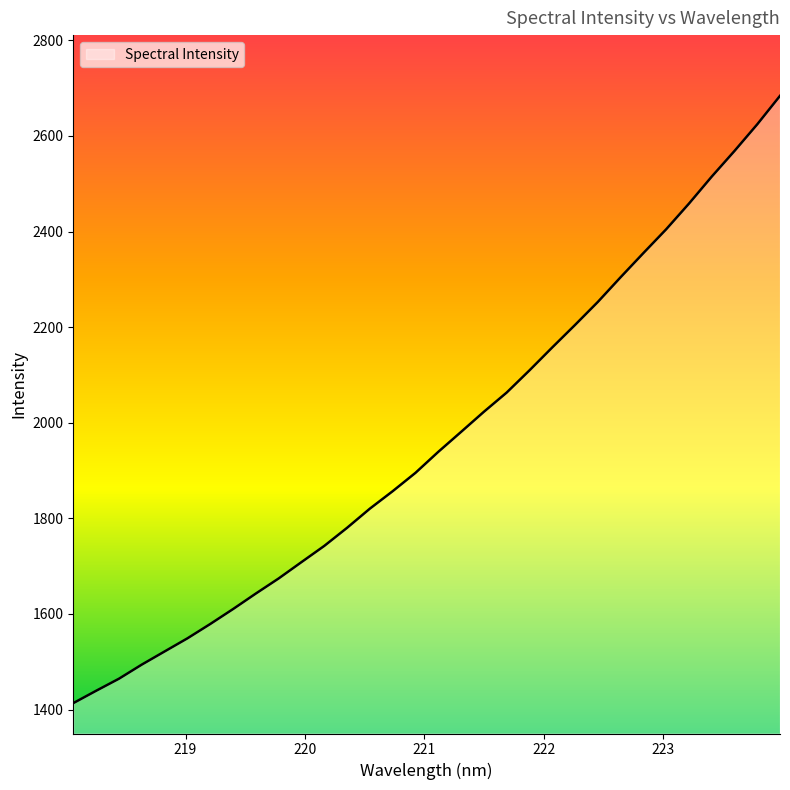

Does the chart have visible grid lines?

No